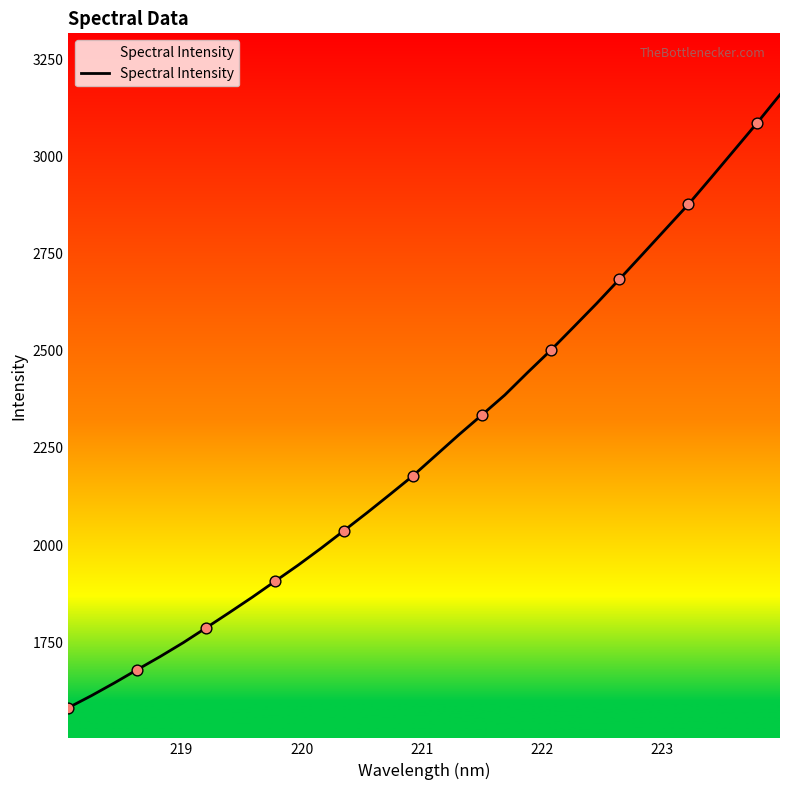

What is the smallest value displayed?

1581.4